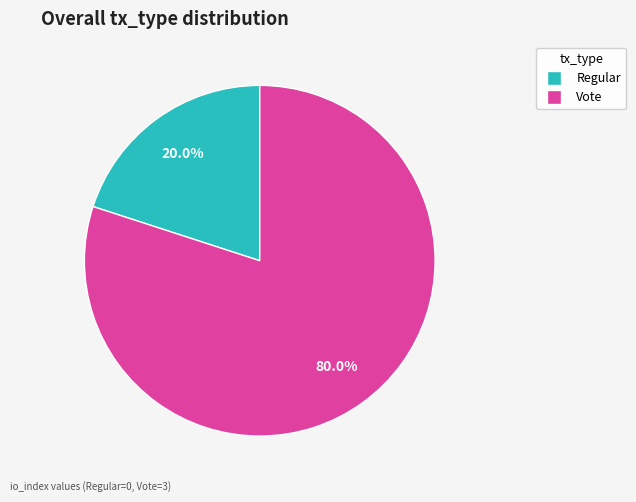

Count the number of slices in the pie.

2